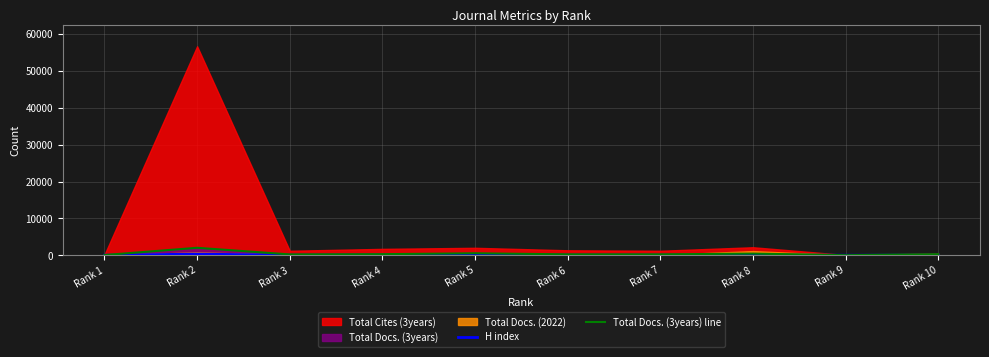

What is the sum of the Total Docs. (3years) line values at Rank 6 and Rank 3?

484